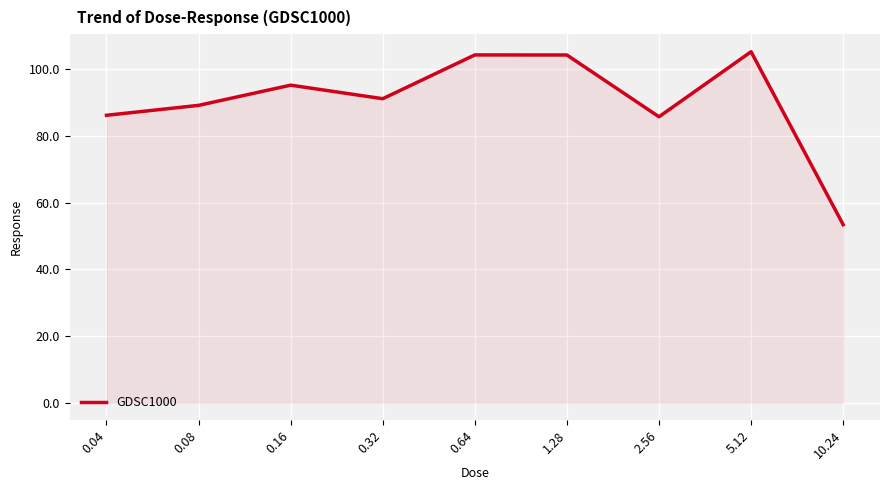

How many interior local valleys (lower than both neighbors) does the data have?

2